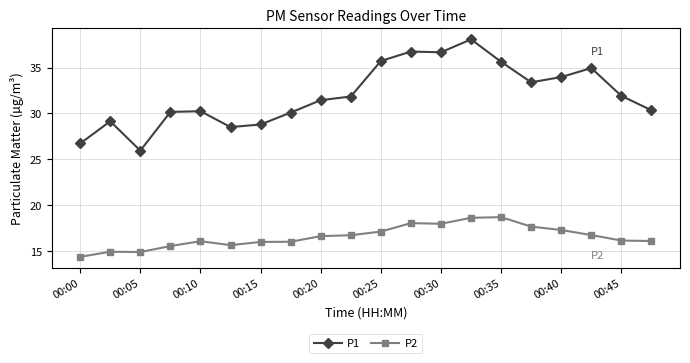

True or false: P1 has more than 1 points higher than both neighbors.

True